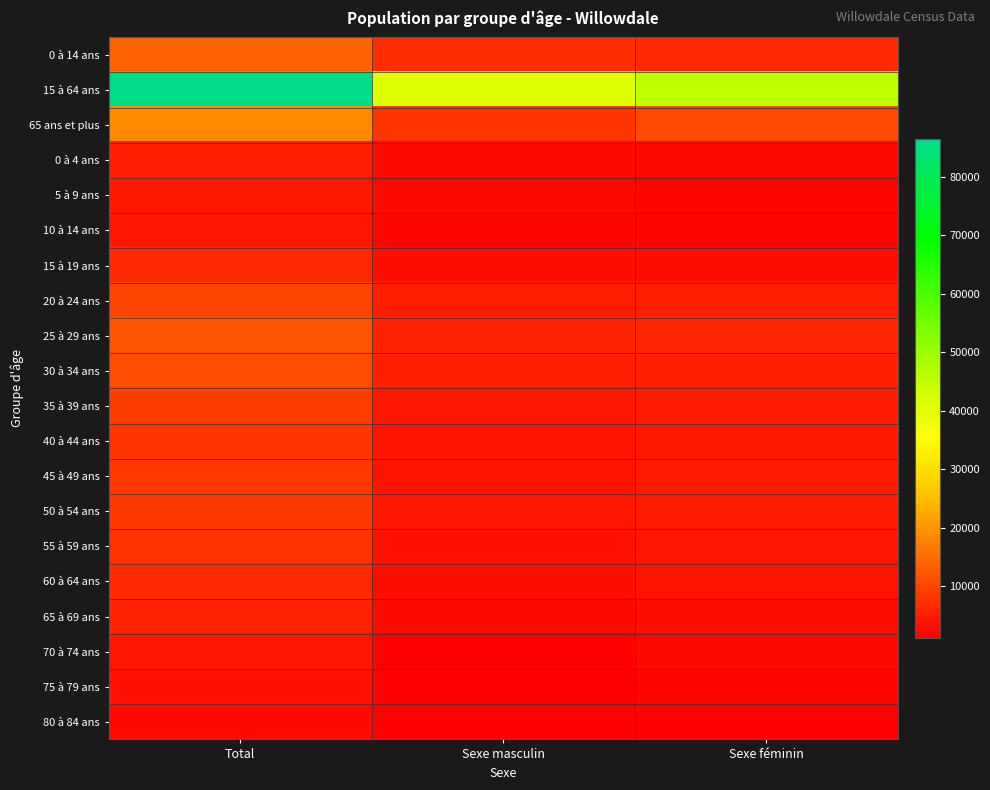

Reading right to left, transcribe all the data shown in this chart.

0 à 14 ans: Sexe féminin=6535	Sexe masculin=7040	Total=13575
15 à 64 ans: Sexe féminin=45590	Sexe masculin=40850	Total=86435
65 ans et plus: Sexe féminin=10695	Sexe masculin=8095	Total=18785
0 à 4 ans: Sexe féminin=2440	Sexe masculin=2625	Total=5065
5 à 9 ans: Sexe féminin=2125	Sexe masculin=2295	Total=4415
10 à 14 ans: Sexe féminin=1975	Sexe masculin=2125	Total=4095
15 à 19 ans: Sexe féminin=3100	Sexe masculin=3095	Total=6195
20 à 24 ans: Sexe féminin=5070	Sexe masculin=4845	Total=9910
25 à 29 ans: Sexe féminin=6130	Sexe masculin=5735	Total=11865
30 à 34 ans: Sexe féminin=5495	Sexe masculin=5400	Total=10895
35 à 39 ans: Sexe féminin=4695	Sexe masculin=4165	Total=8860
40 à 44 ans: Sexe féminin=4195	Sexe masculin=3675	Total=7870
45 à 49 ans: Sexe féminin=4570	Sexe masculin=3685	Total=8255
50 à 54 ans: Sexe féminin=4605	Sexe masculin=3855	Total=8460
55 à 59 ans: Sexe féminin=4170	Sexe masculin=3445	Total=7620
60 à 64 ans: Sexe féminin=3555	Sexe masculin=2950	Total=6510
65 à 69 ans: Sexe féminin=3045	Sexe masculin=2555	Total=5595
70 à 74 ans: Sexe féminin=2205	Sexe masculin=1785	Total=3990
75 à 79 ans: Sexe féminin=1925	Sexe masculin=1440	Total=3370
80 à 84 ans: Sexe féminin=1520	Sexe masculin=1180	Total=2700